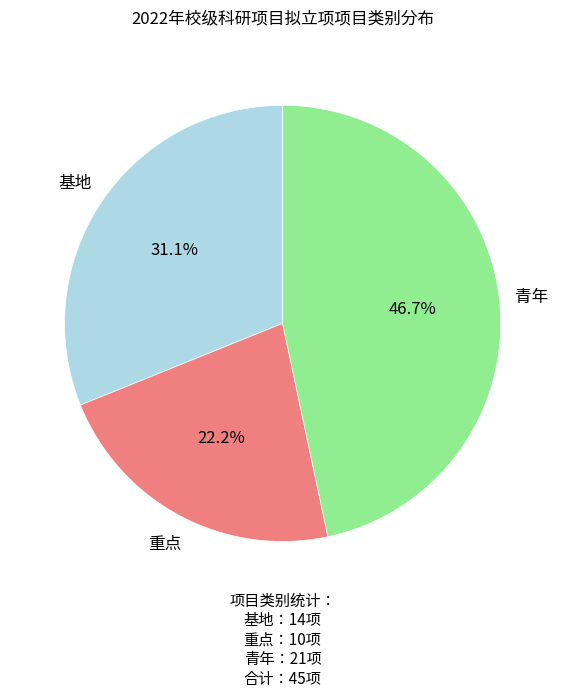

Does any single category account for the majority?

No